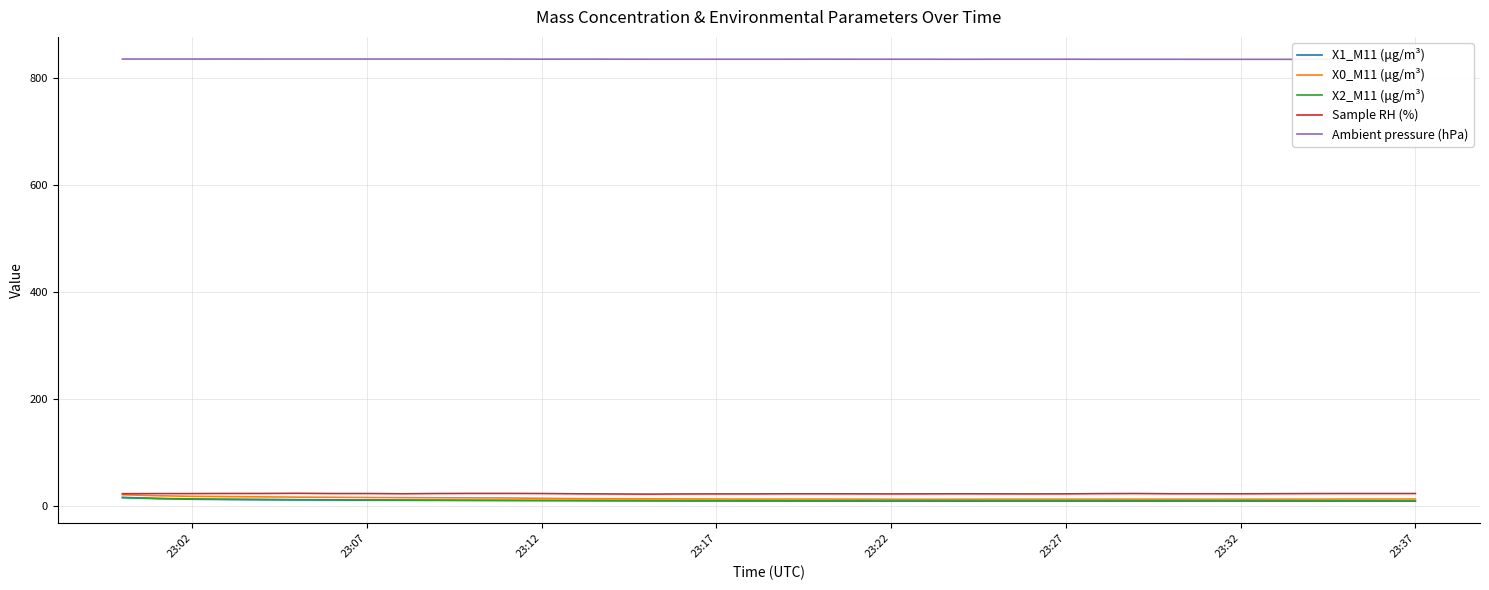

What is the highest value of the X0_M11 (μg/m³) series?

20.2